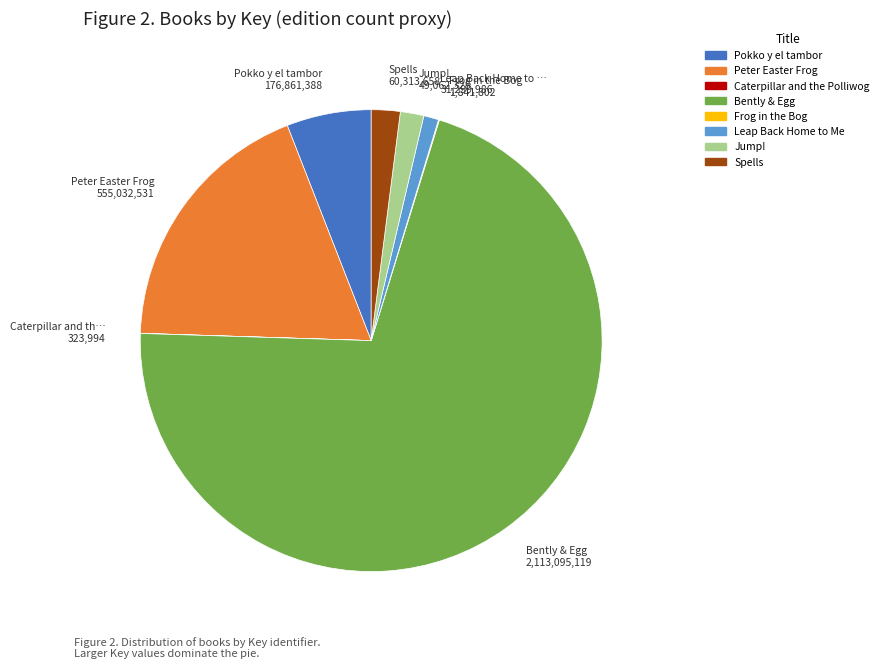

Between Leap Back Home to Me and Jump!, which is larger?

Jump!